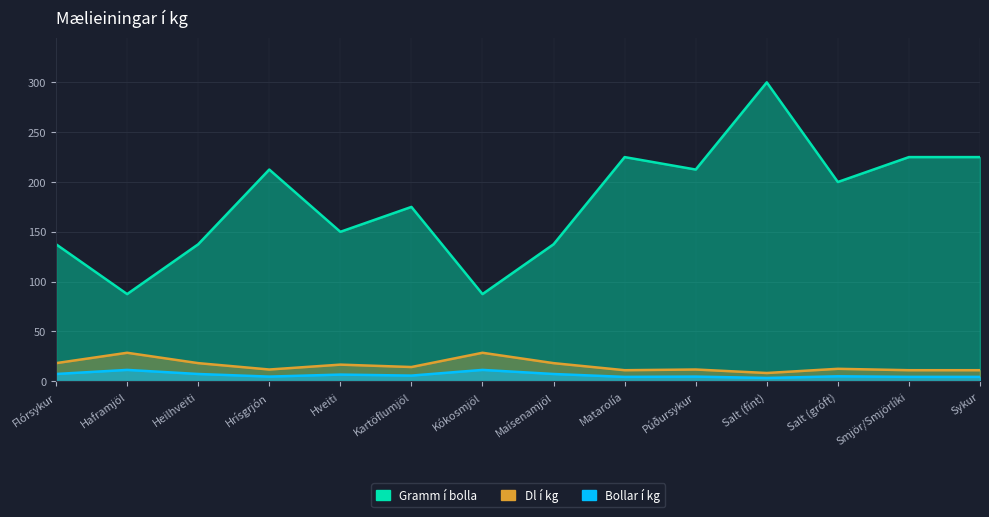

In Gramm í bolla, how many points are higher than both neighbors (excluding endpoints)?

4